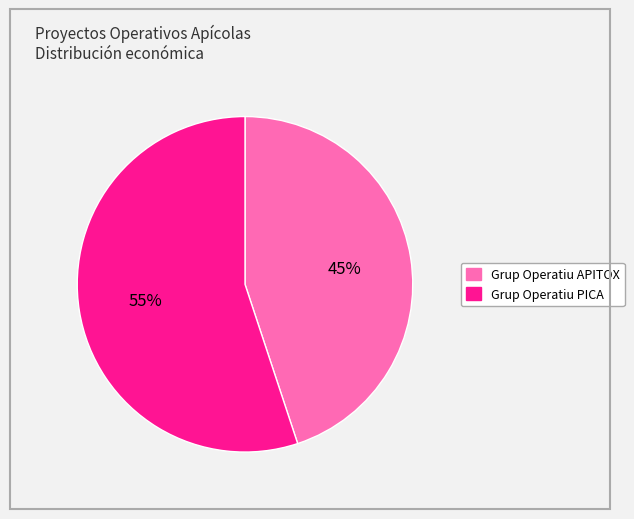

What percentage is the Grup Operatiu APITOX slice, to the nearest percent?

45%